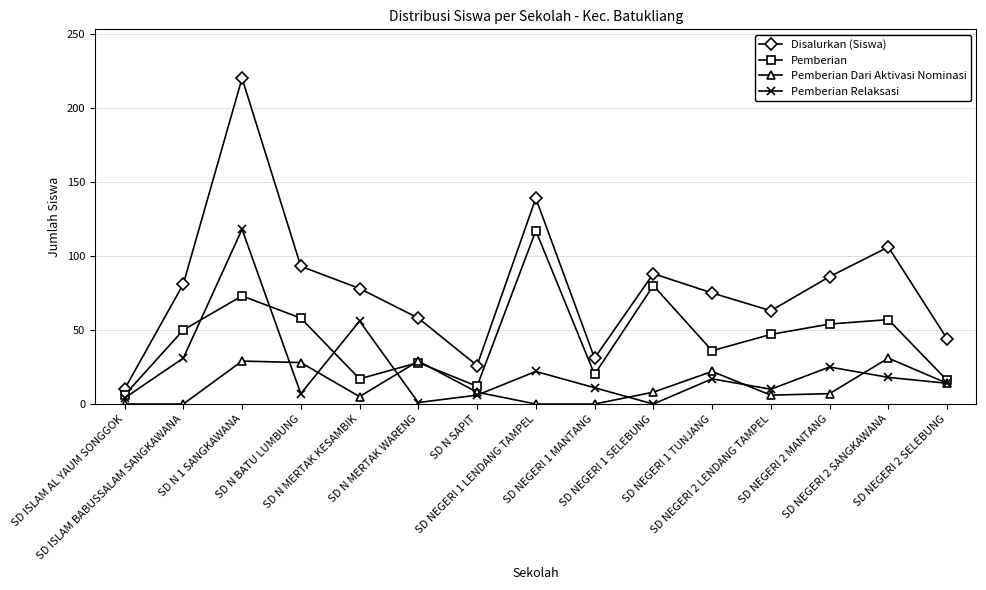

What is the average value of the Pemberian Relaksasi series?

23